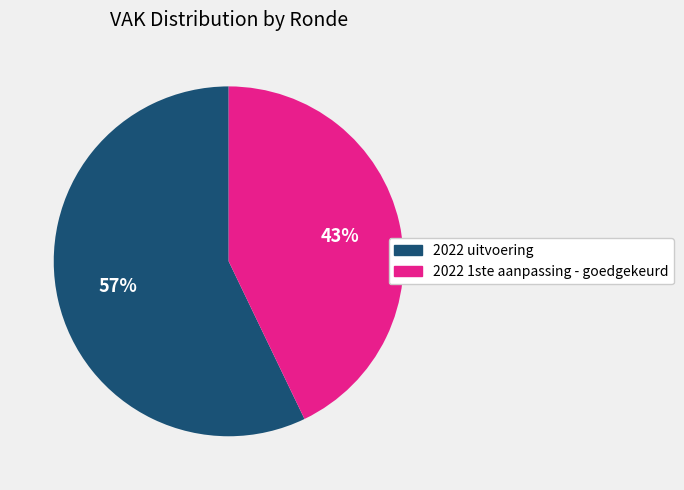

Does 2022 uitvoering represent more than half of the total?

Yes